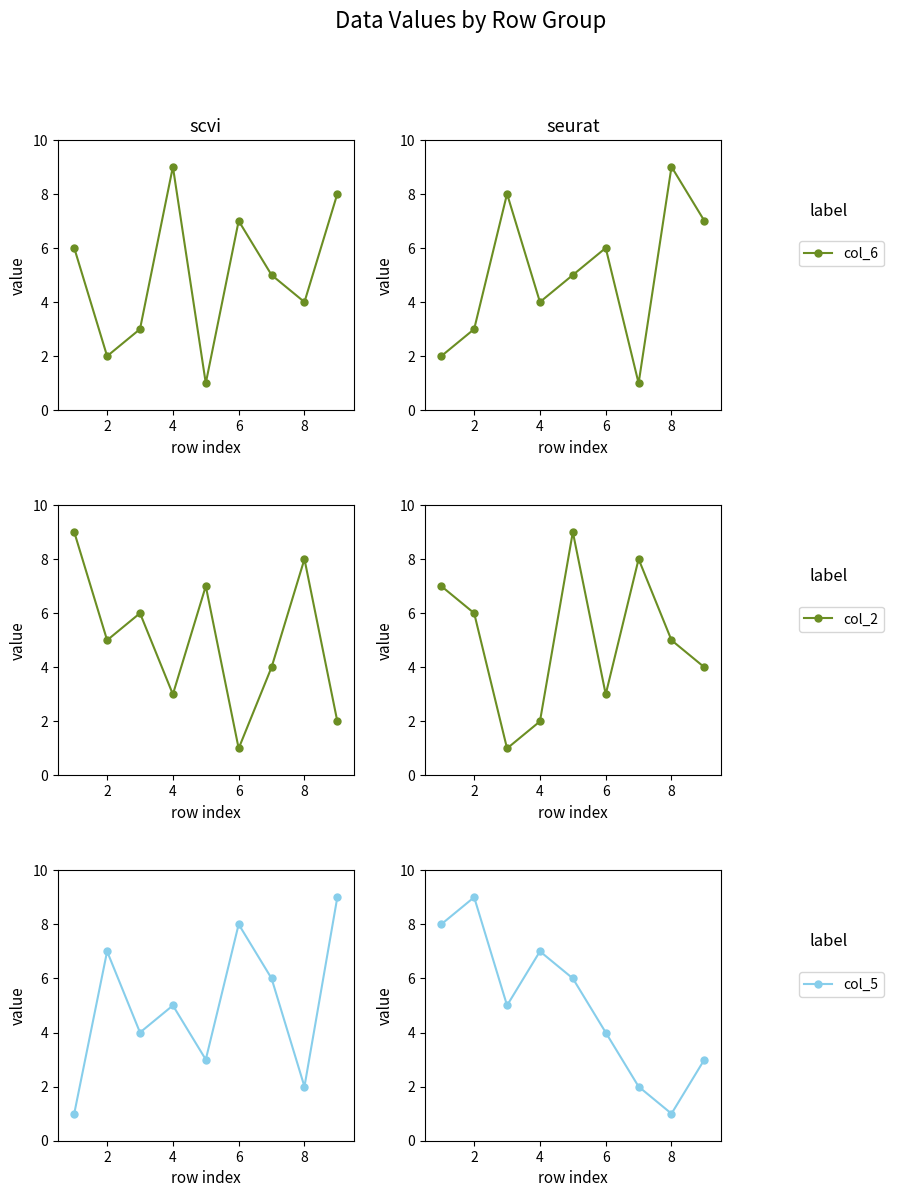

Is it true that col_2 equals 2 at 6?

False